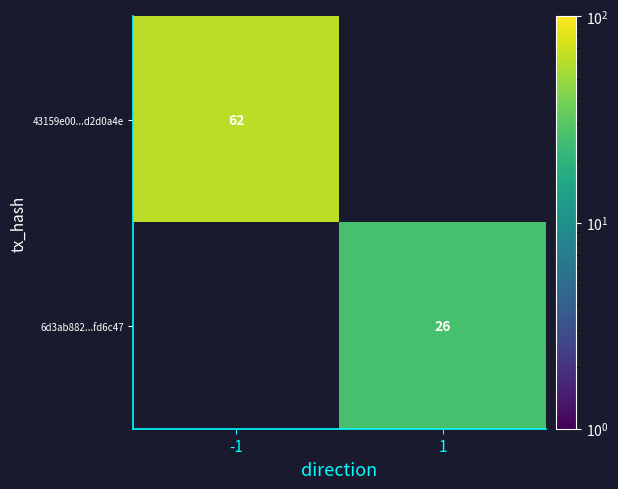

True or false: 6d3ab882...fd6c47 has a value of 26 at 1.

True